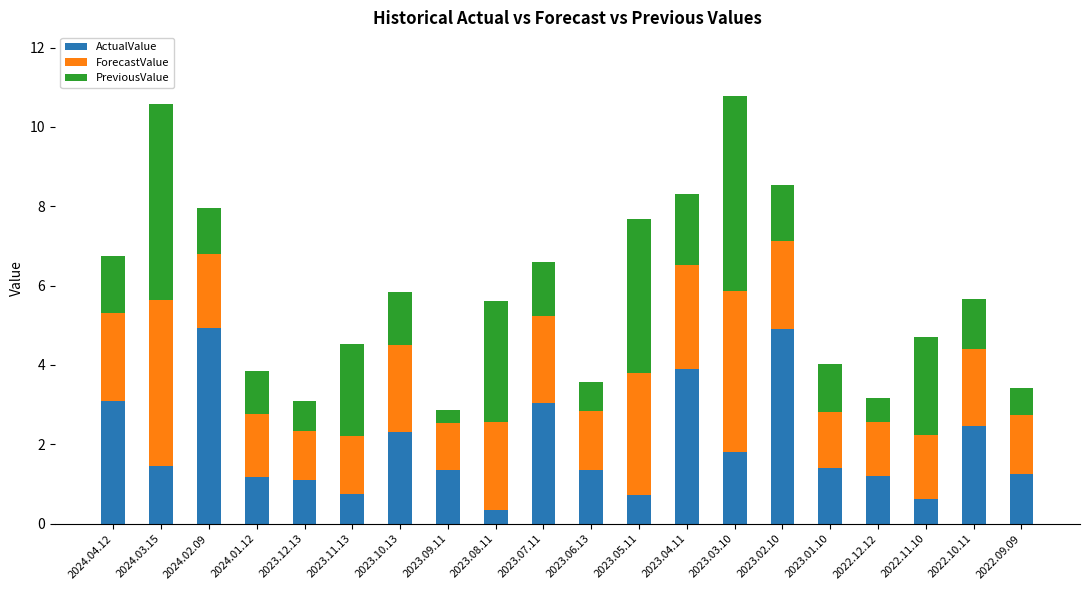

What is the minimum value for ActualValue?

0.3